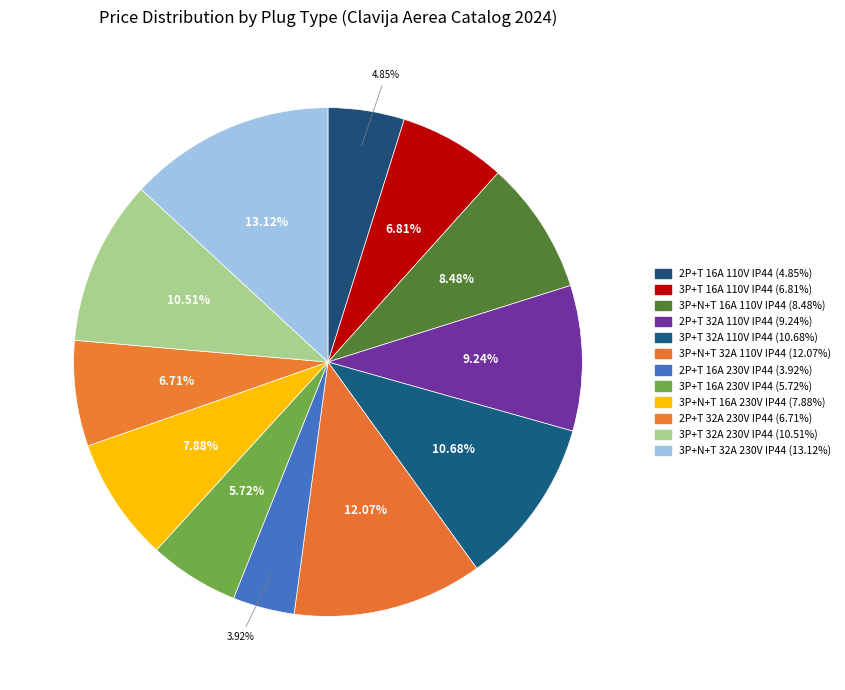

Count the number of slices in the pie.

12